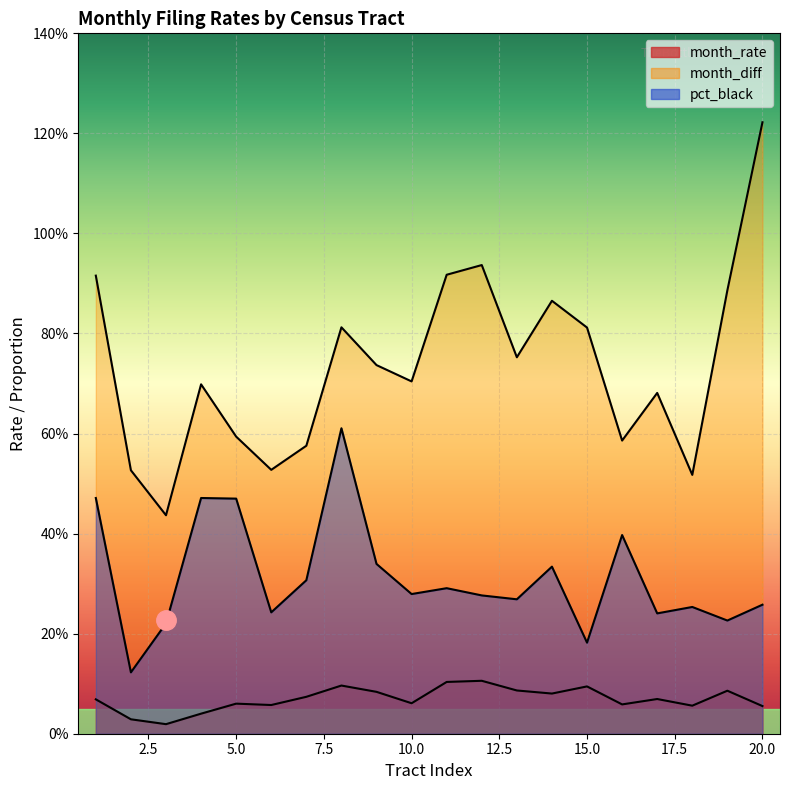

At how many categories does at least one series exceed 0?

20